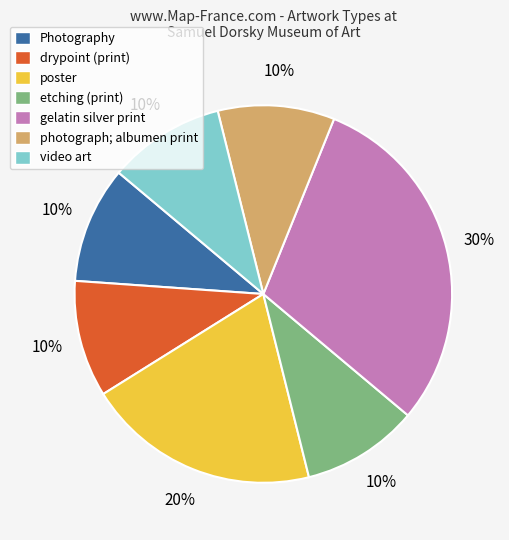

Combined, do drypoint (print) and etching (print) account for over 50%?

No